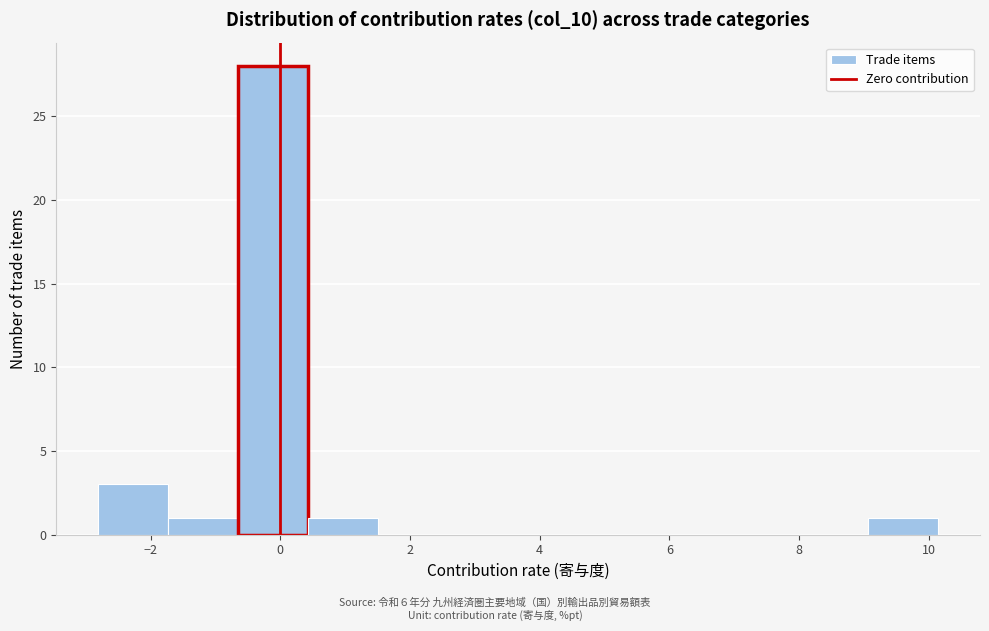

Reading left to right, list every bar in this chart as the range it spans on the x-axis followed by its height. Neither the bar edges nor the heights are printed on the chart, so give them approximately, as read against the axes.

-2.8 to -1.8: 3
-1.8 to -0.6: 1
-0.6 to 0.4: 28
0.4 to 1.6: 1
1.6 to 2.6: 0
2.6 to 3.6: 0
3.6 to 4.8: 0
4.8 to 5.8: 0
5.8 to 7.0: 0
7.0 to 8.0: 0
8.0 to 9.0: 0
9.0 to 10.2: 1